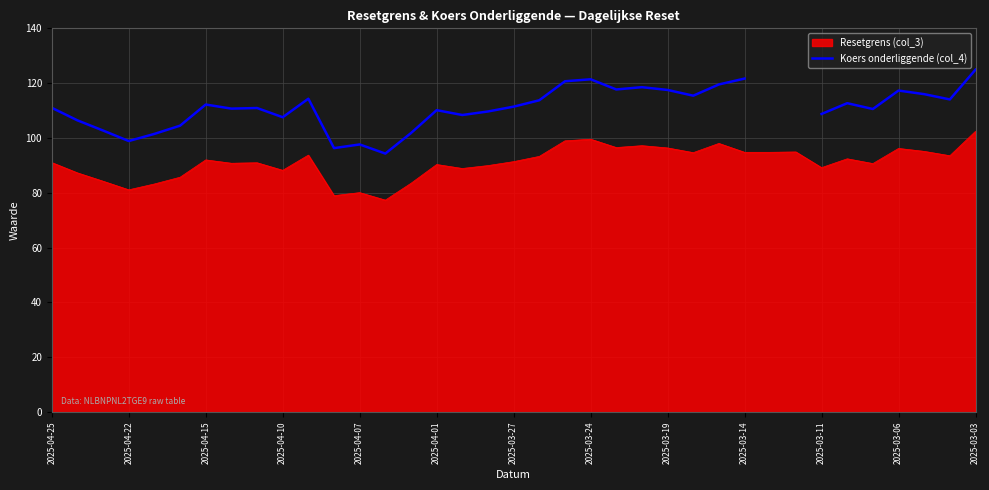

True or false: there are more than 1 points higher than both neighbors.

True